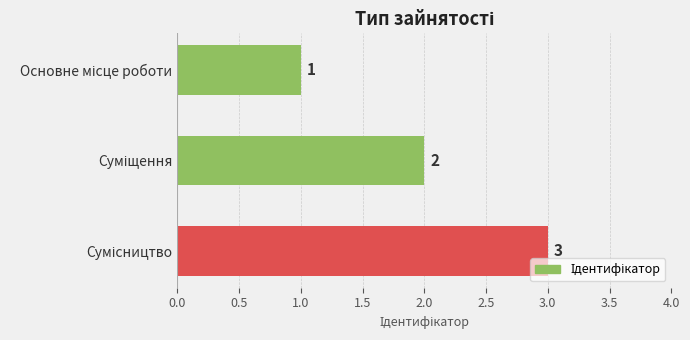

How many values are between 1 and 3?

3